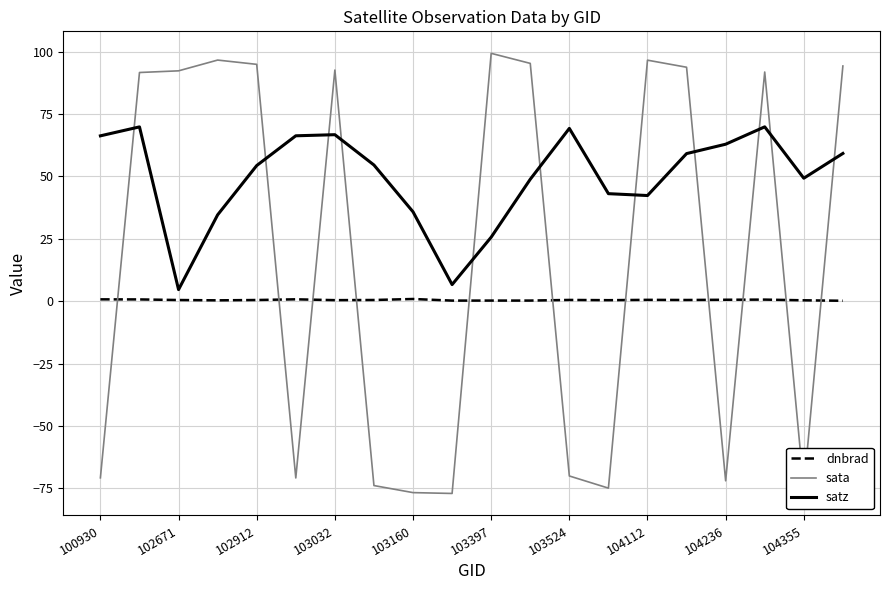

Which series has the largest total across all categories?

satz